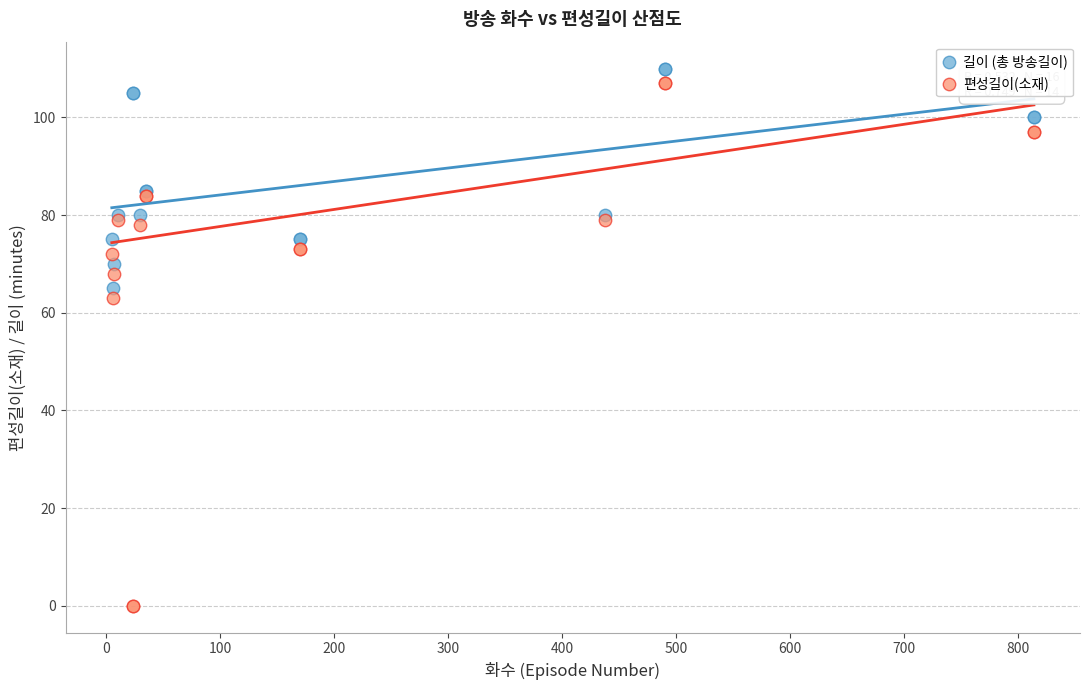

What are all the series names shown in the legend?

길이 (총 방송길이), 편성길이(소재)